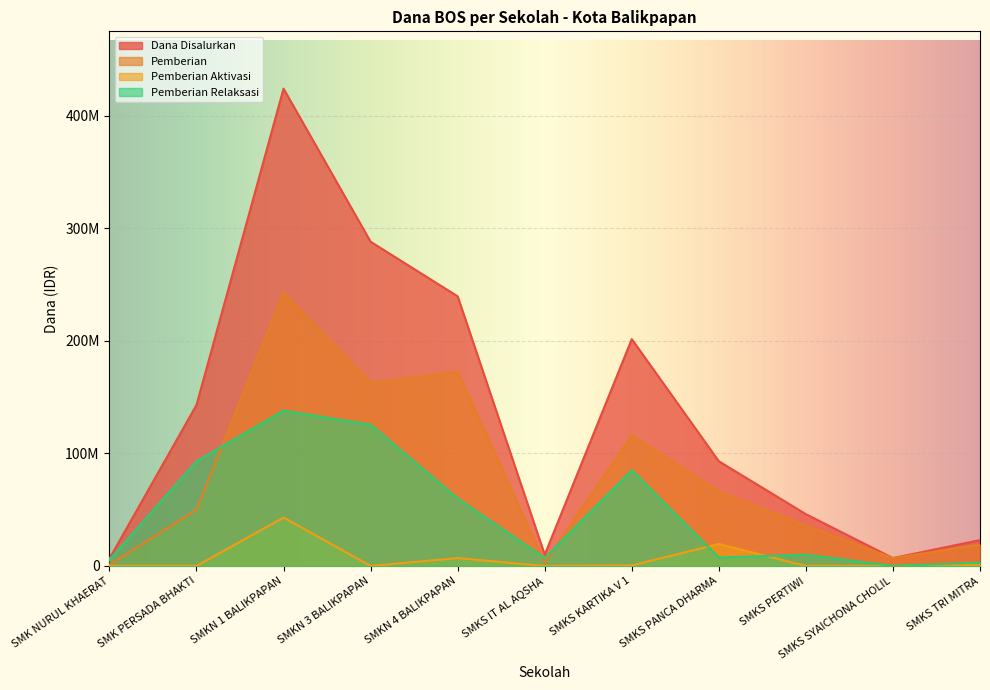

List the series in order of their overall mean, lowest first.

Pemberian Aktivasi, Pemberian Relaksasi, Pemberian, Dana Disalurkan